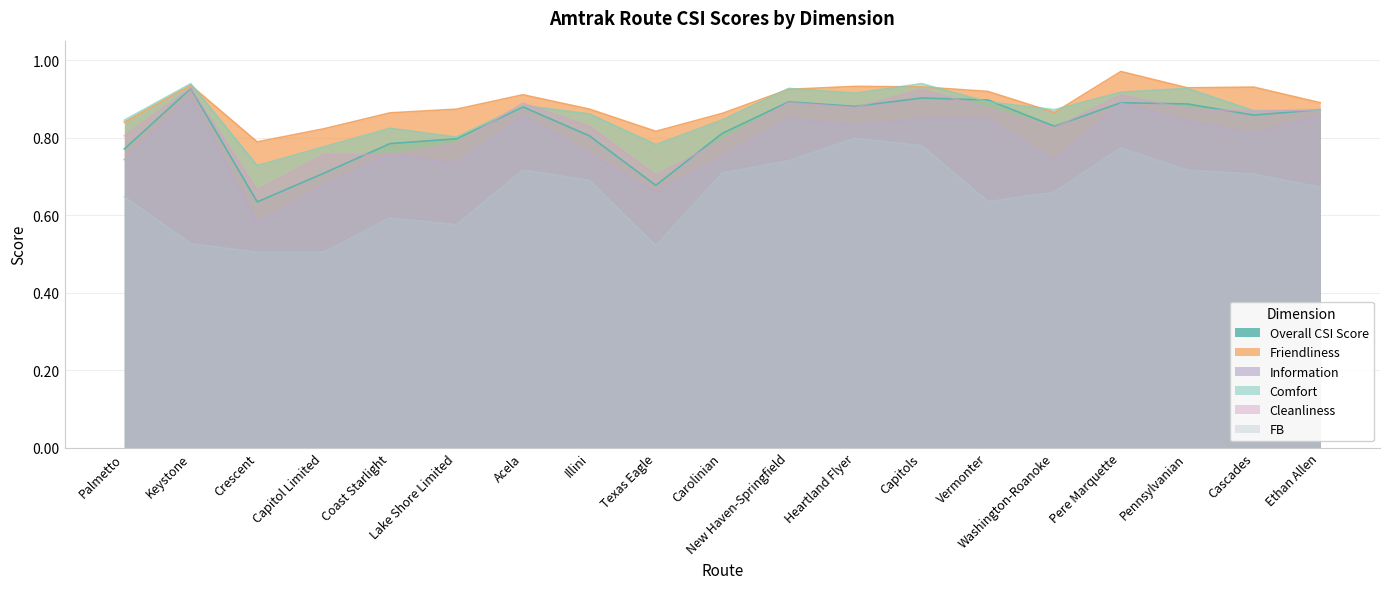

Reading left to right, extract all data points from this chart.

Overall CSI Score: Palmetto=0.8	Keystone=0.9	Crescent=0.6	Capitol Limited=0.7	Coast Starlight=0.8	Lake Shore Limited=0.8	Acela=0.9	Illini=0.8	Texas Eagle=0.7	Carolinian=0.8	New Haven-Springfield=0.9	Heartland Flyer=0.9	Capitols=0.9	Vermonter=0.9	Washington-Roanoke=0.8	Pere Marquette=0.9	Pennsylvanian=0.9	Cascades=0.9	Ethan Allen=0.9
Friendliness: Palmetto=0.8	Keystone=0.9	Crescent=0.8	Capitol Limited=0.8	Coast Starlight=0.9	Lake Shore Limited=0.9	Acela=0.9	Illini=0.9	Texas Eagle=0.8	Carolinian=0.9	New Haven-Springfield=0.9	Heartland Flyer=0.9	Capitols=0.9	Vermonter=0.9	Washington-Roanoke=0.9	Pere Marquette=1.0	Pennsylvanian=0.9	Cascades=0.9	Ethan Allen=0.9
Information: Palmetto=0.7	Keystone=0.9	Crescent=0.6	Capitol Limited=0.7	Coast Starlight=0.8	Lake Shore Limited=0.7	Acela=0.9	Illini=0.8	Texas Eagle=0.7	Carolinian=0.8	New Haven-Springfield=0.8	Heartland Flyer=0.8	Capitols=0.8	Vermonter=0.8	Washington-Roanoke=0.7	Pere Marquette=0.9	Pennsylvanian=0.8	Cascades=0.8	Ethan Allen=0.9
Comfort: Palmetto=0.8	Keystone=0.9	Crescent=0.7	Capitol Limited=0.8	Coast Starlight=0.8	Lake Shore Limited=0.8	Acela=0.9	Illini=0.9	Texas Eagle=0.8	Carolinian=0.8	New Haven-Springfield=0.9	Heartland Flyer=0.9	Capitols=0.9	Vermonter=0.9	Washington-Roanoke=0.9	Pere Marquette=0.9	Pennsylvanian=0.9	Cascades=0.9	Ethan Allen=0.9
Cleanliness: Palmetto=0.8	Keystone=0.9	Crescent=0.7	Capitol Limited=0.8	Coast Starlight=0.8	Lake Shore Limited=0.8	Acela=0.9	Illini=0.8	Texas Eagle=0.7	Carolinian=0.8	New Haven-Springfield=0.9	Heartland Flyer=0.9	Capitols=0.9	Vermonter=0.9	Washington-Roanoke=0.8	Pere Marquette=0.9	Pennsylvanian=0.9	Cascades=0.9	Ethan Allen=0.9
FB: Palmetto=0.6	Keystone=0.5	Crescent=0.5	Capitol Limited=0.5	Coast Starlight=0.6	Lake Shore Limited=0.6	Acela=0.7	Illini=0.7	Texas Eagle=0.5	Carolinian=0.7	New Haven-Springfield=0.7	Heartland Flyer=0.8	Capitols=0.8	Vermonter=0.6	Washington-Roanoke=0.7	Pere Marquette=0.8	Pennsylvanian=0.7	Cascades=0.7	Ethan Allen=0.7